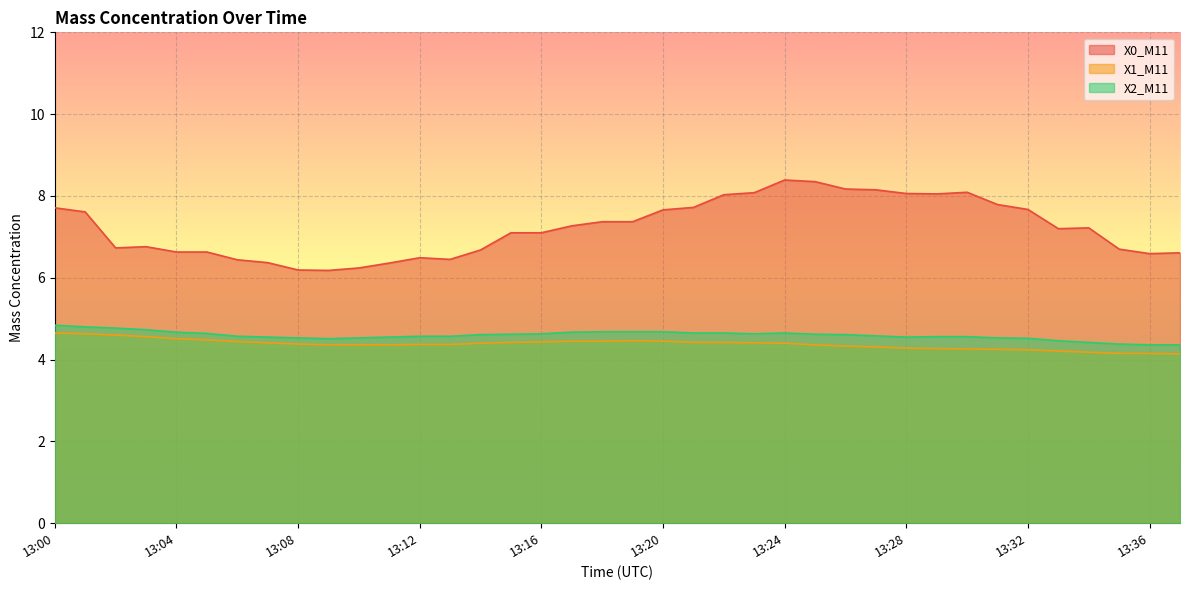

What is the sum of the X2_M11 values at 13:22 and 13:34?

9.1